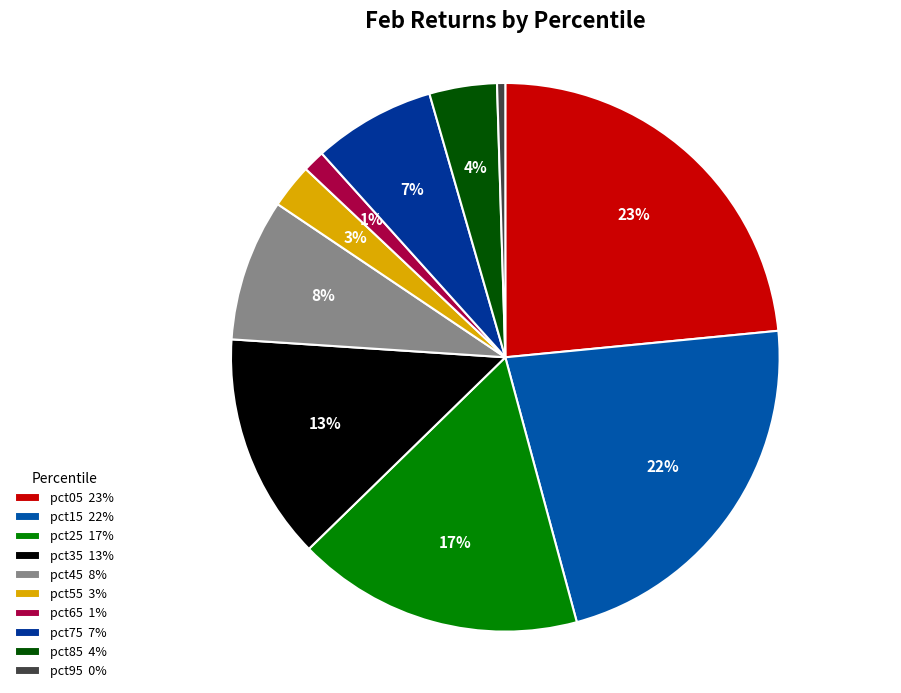

Rank the categories by value from highest to lowest.

pct05, pct15, pct25, pct35, pct45, pct75, pct85, pct55, pct65, pct95